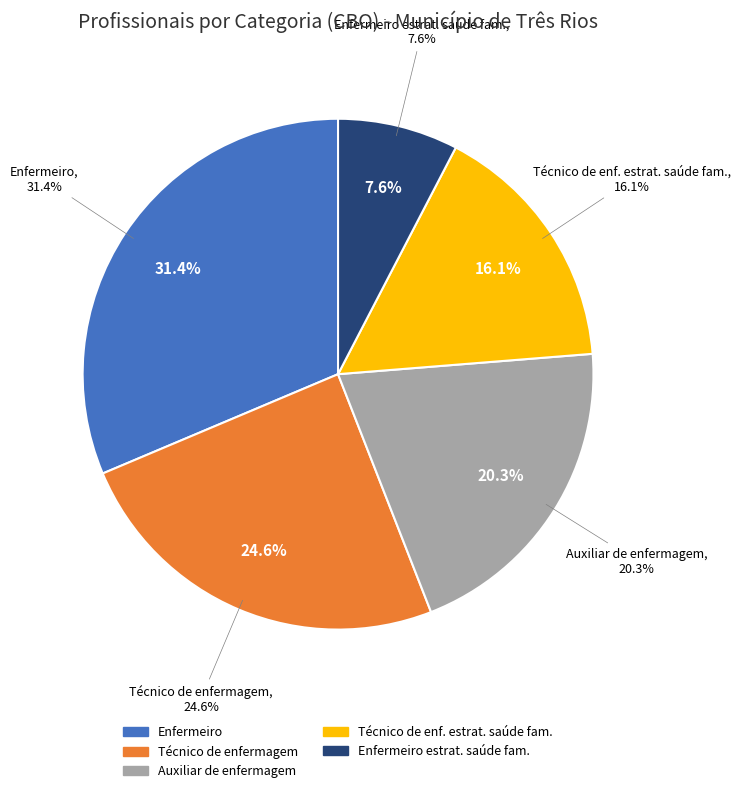

Between Auxiliar de enfermagem and Técnico de enfermagem, which is larger?

Técnico de enfermagem